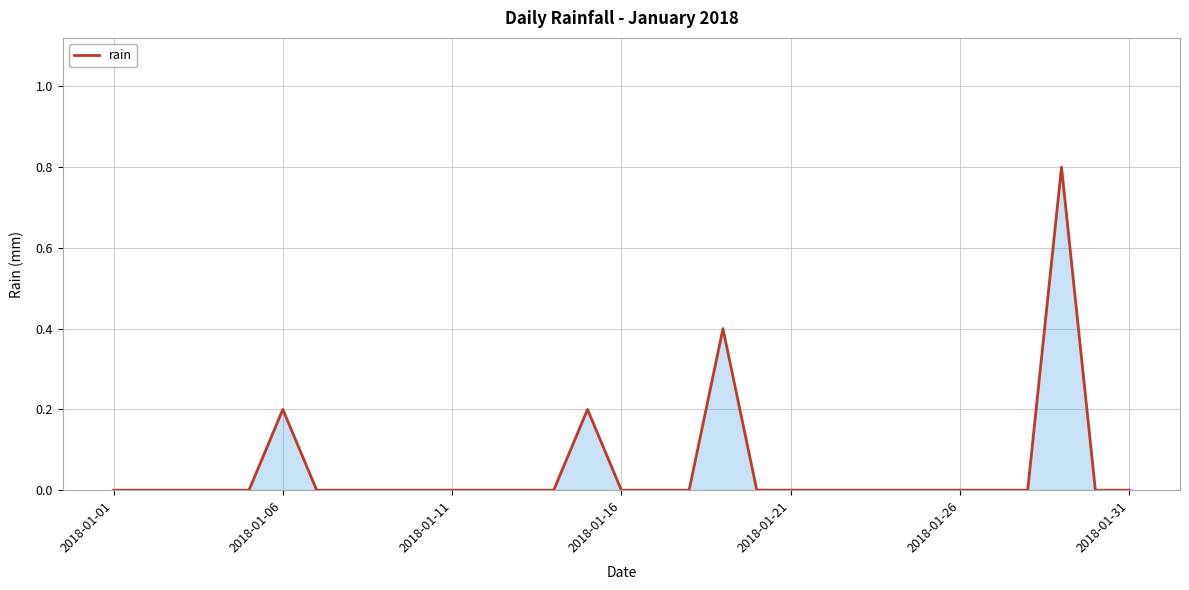

What is the greatest value displayed?

0.8